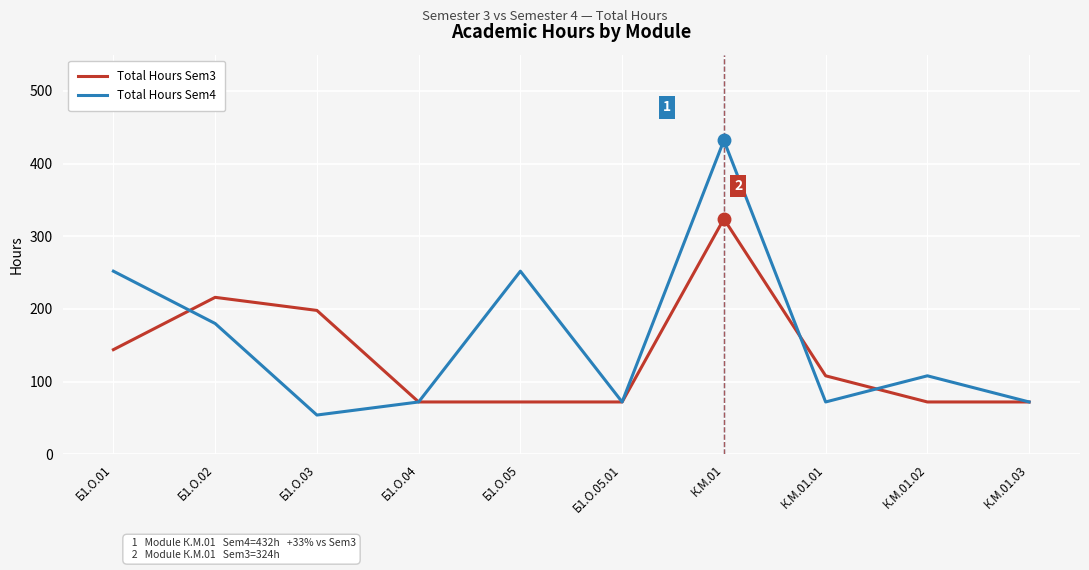

Is the value of Total Hours Sem3 at К.М.01 greater than the value of Total Hours Sem4 at К.М.01.02?

Yes